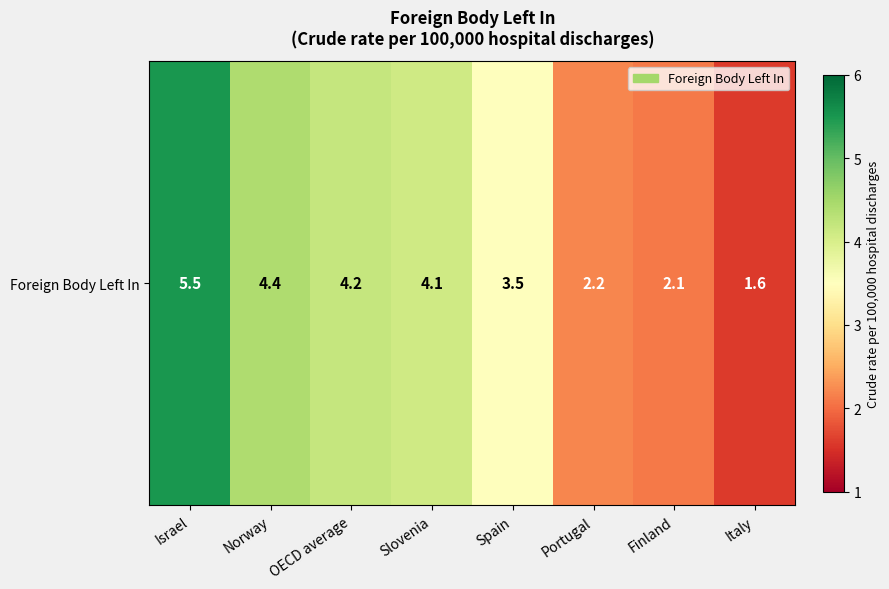

How many data points are above 4?

4